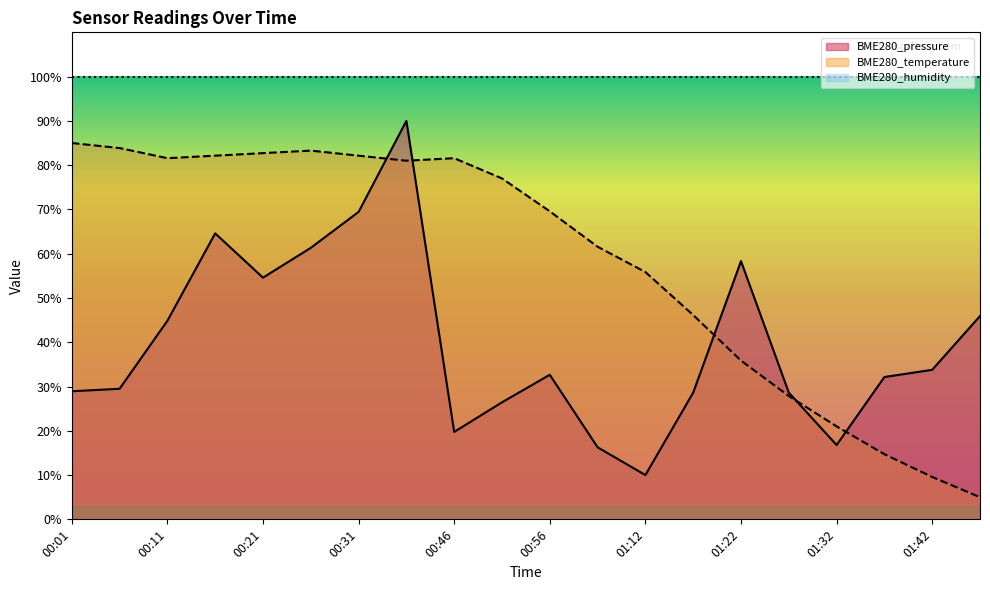

At 01:12, list the series in order from smallest to largest.

BME280_pressure, BME280_temperature, BME280_humidity